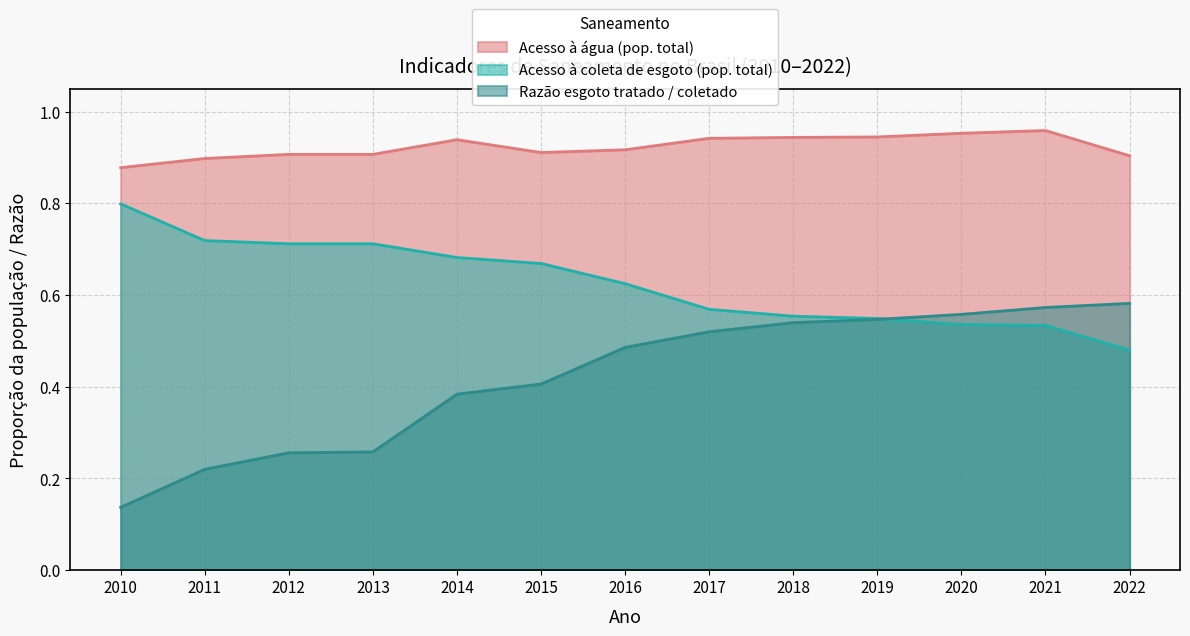

True or false: Acesso à água (pop. total) and Acesso à coleta de esgoto (pop. total) cross at least once.

False